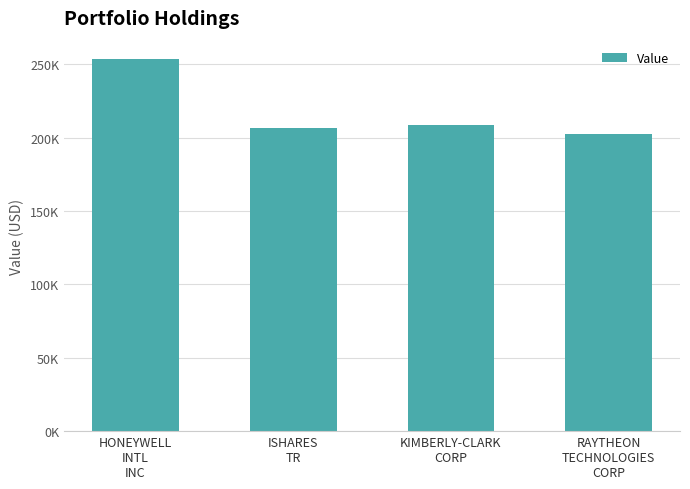

Does the chart contain any negative values?

No